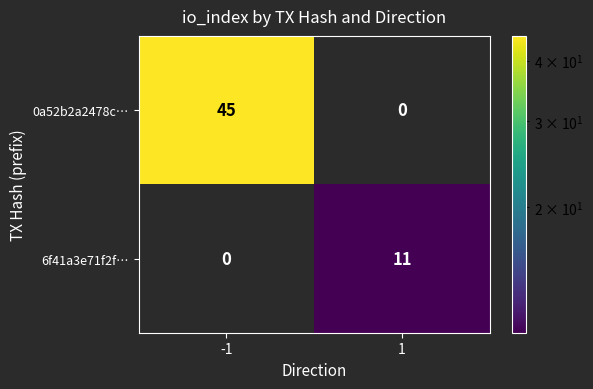

At which category is the sum across all series the highest?

-1